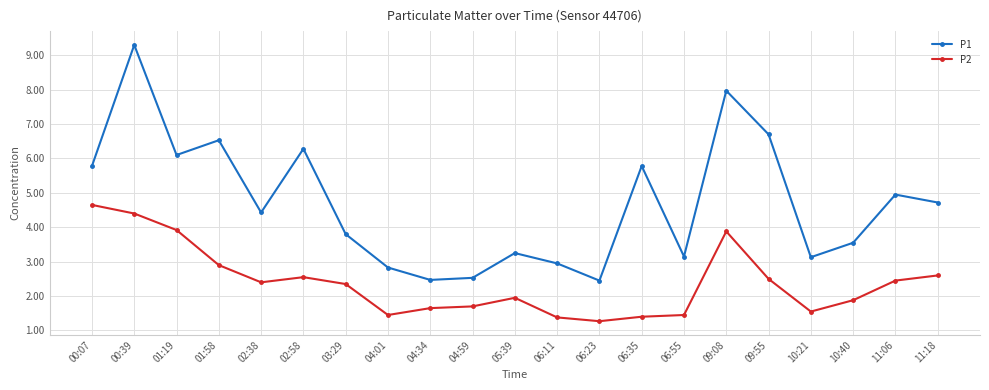

Which series changed the most between 04:34 and 10:40?

P1